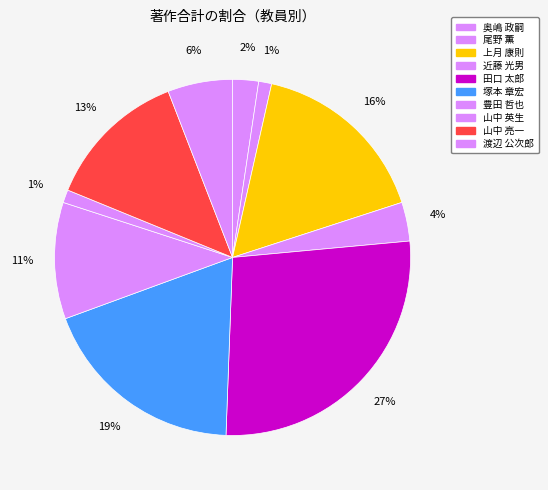

What is the ratio of the value at 奥嶋 政嗣 to the value at 塚本 章宏?

0.1